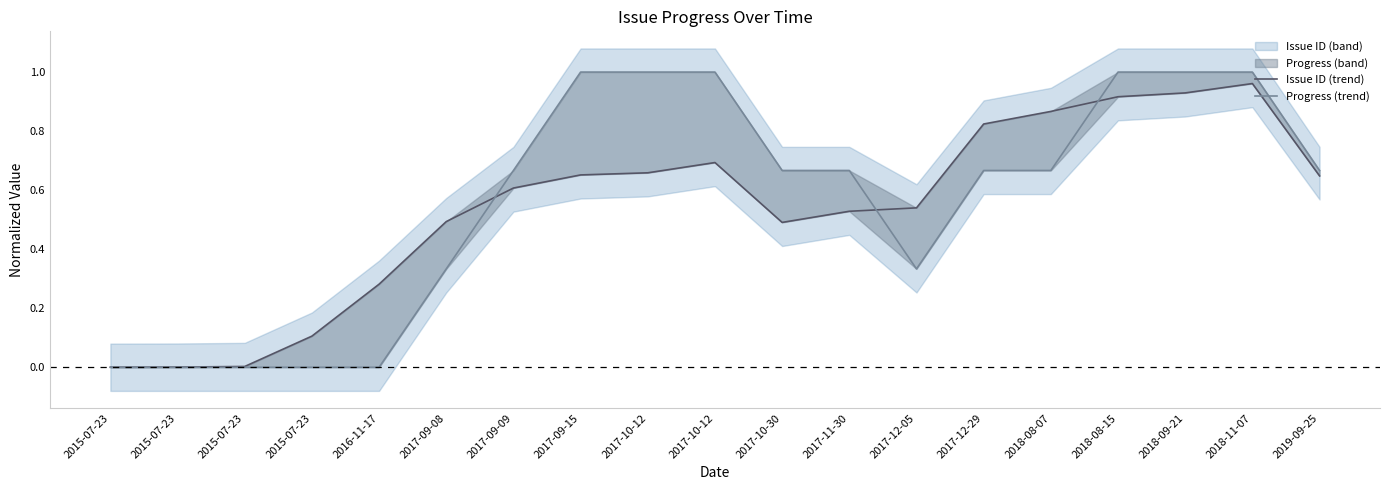

At 2015-07-23, list the series in order from smallest to largest.

Progress (trend), Issue ID (trend)